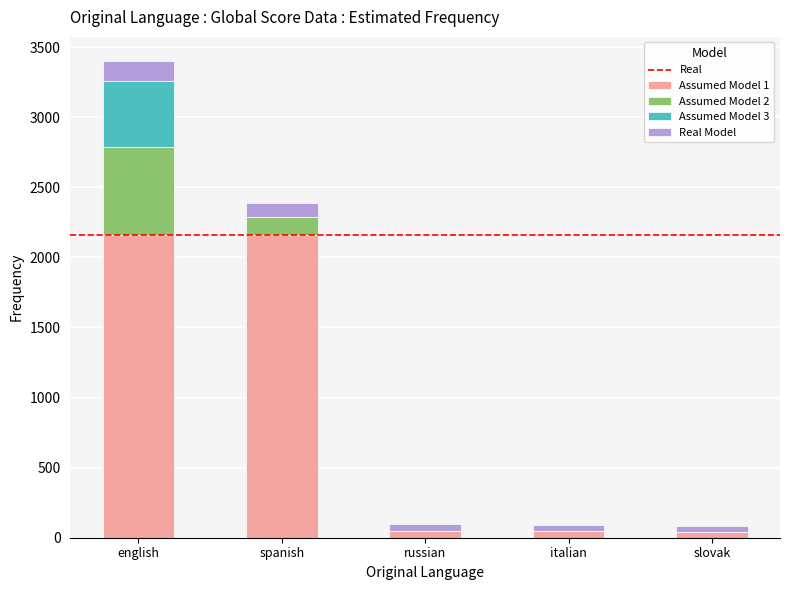

What is the total value across all series at english?

3403